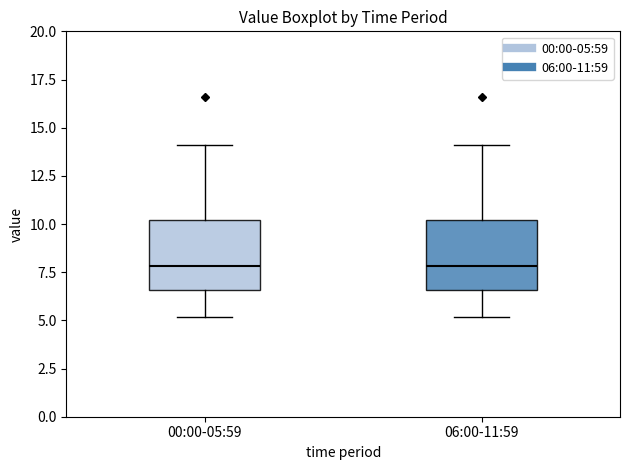

Where is the lower edge of the box for 06:00-11:59 on the y-axis? The values are not printed on the chart, so give them approximately, as read against the axis.

6.5